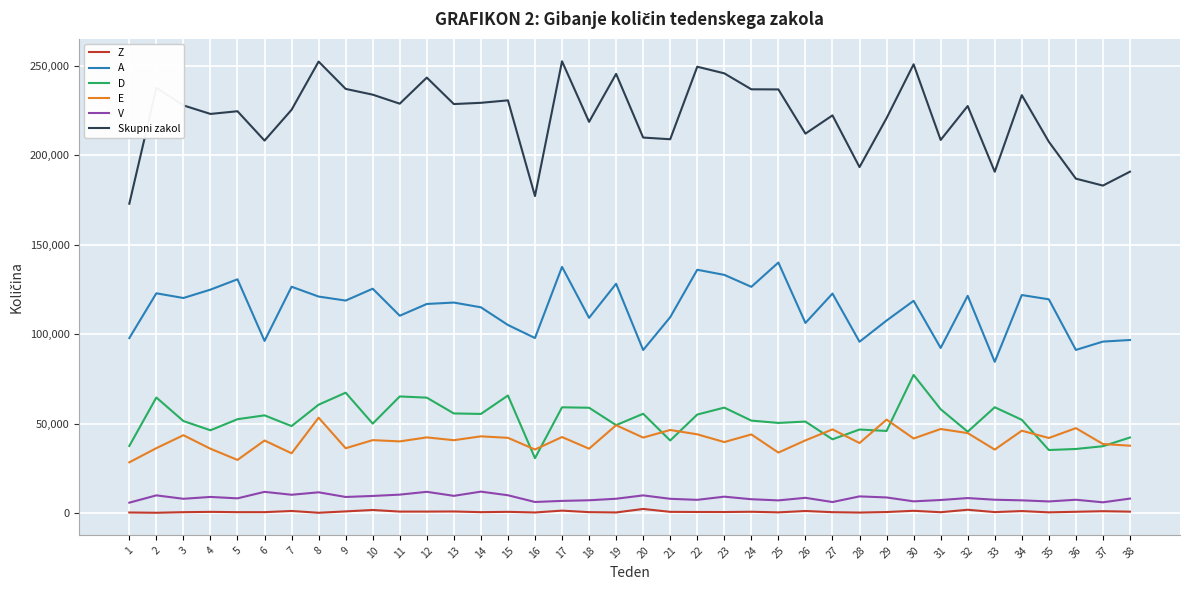

In A, how many points are lower than both neighbors (excluding endpoints)?

13